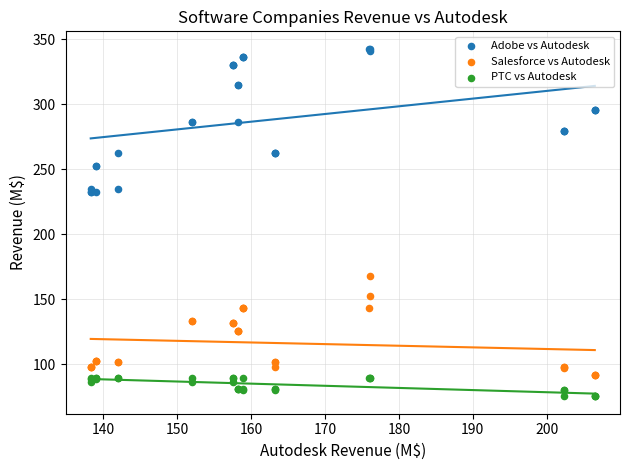

Which series has the largest Y range (max minus min)?

Adobe vs Autodesk